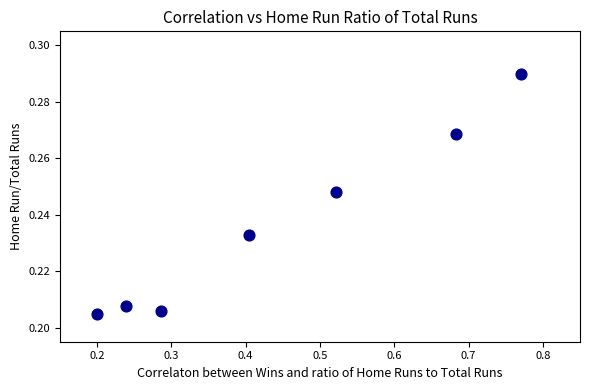

What is the average X value?

0.4